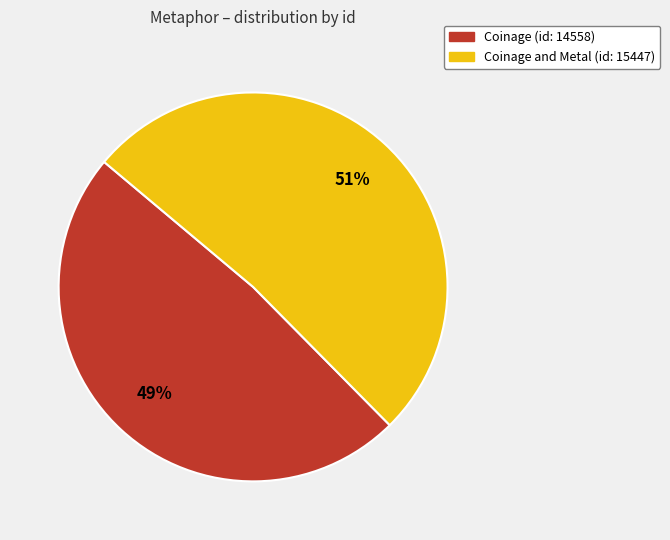

Is there a majority slice in this chart?

Yes